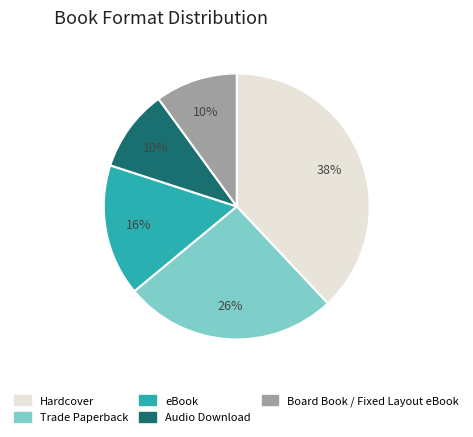

Count the number of slices in the pie.

5